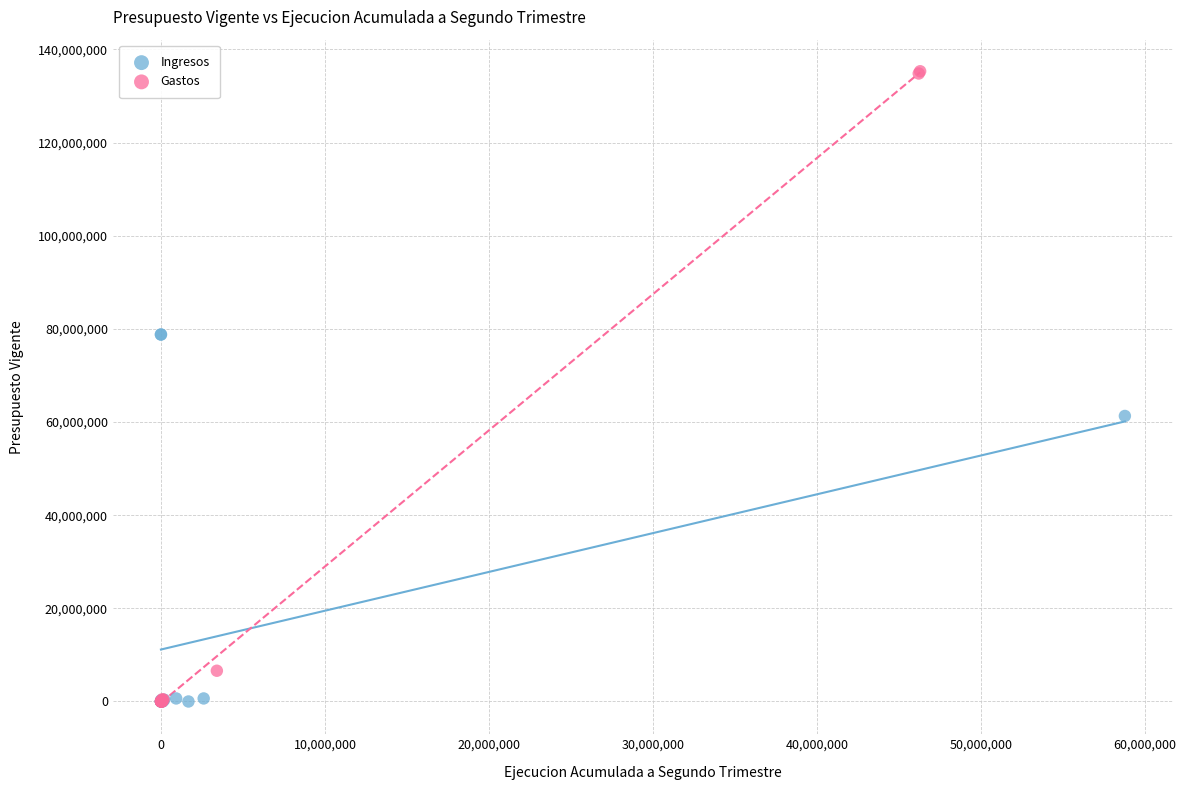

Which series has the widest spread of Y values?

Gastos